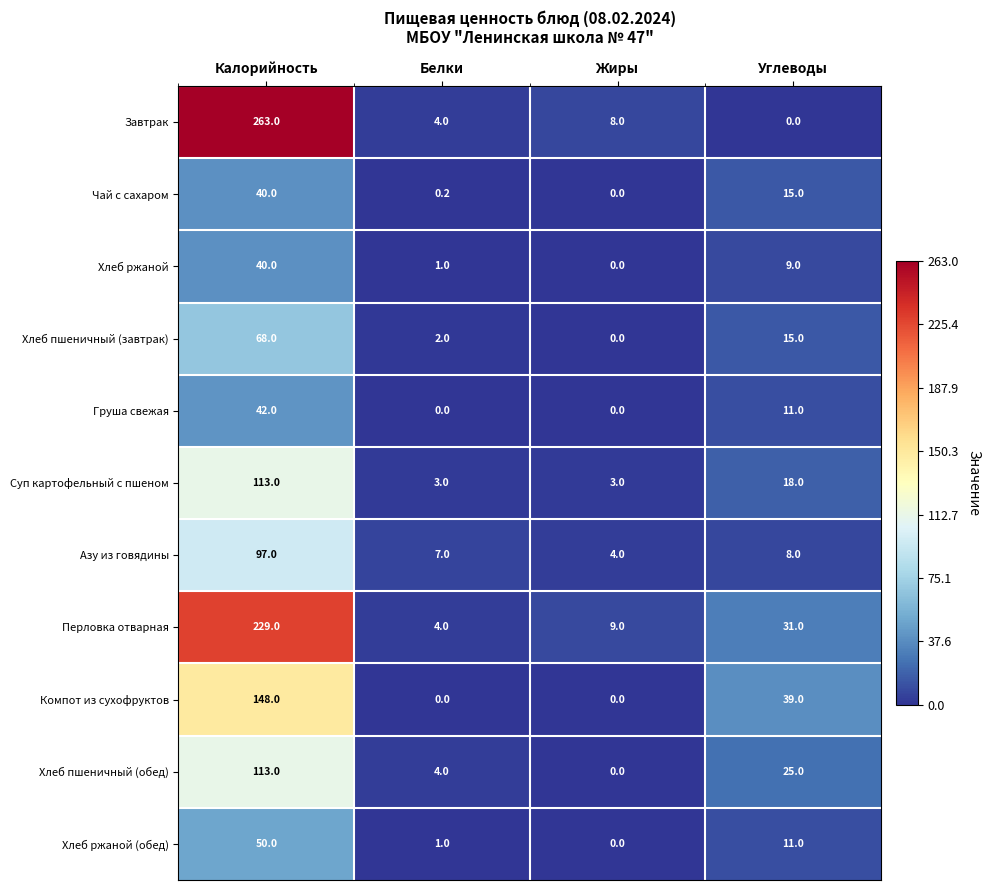

Where does the Хлеб ржаной series first go above 9?

Калорийность